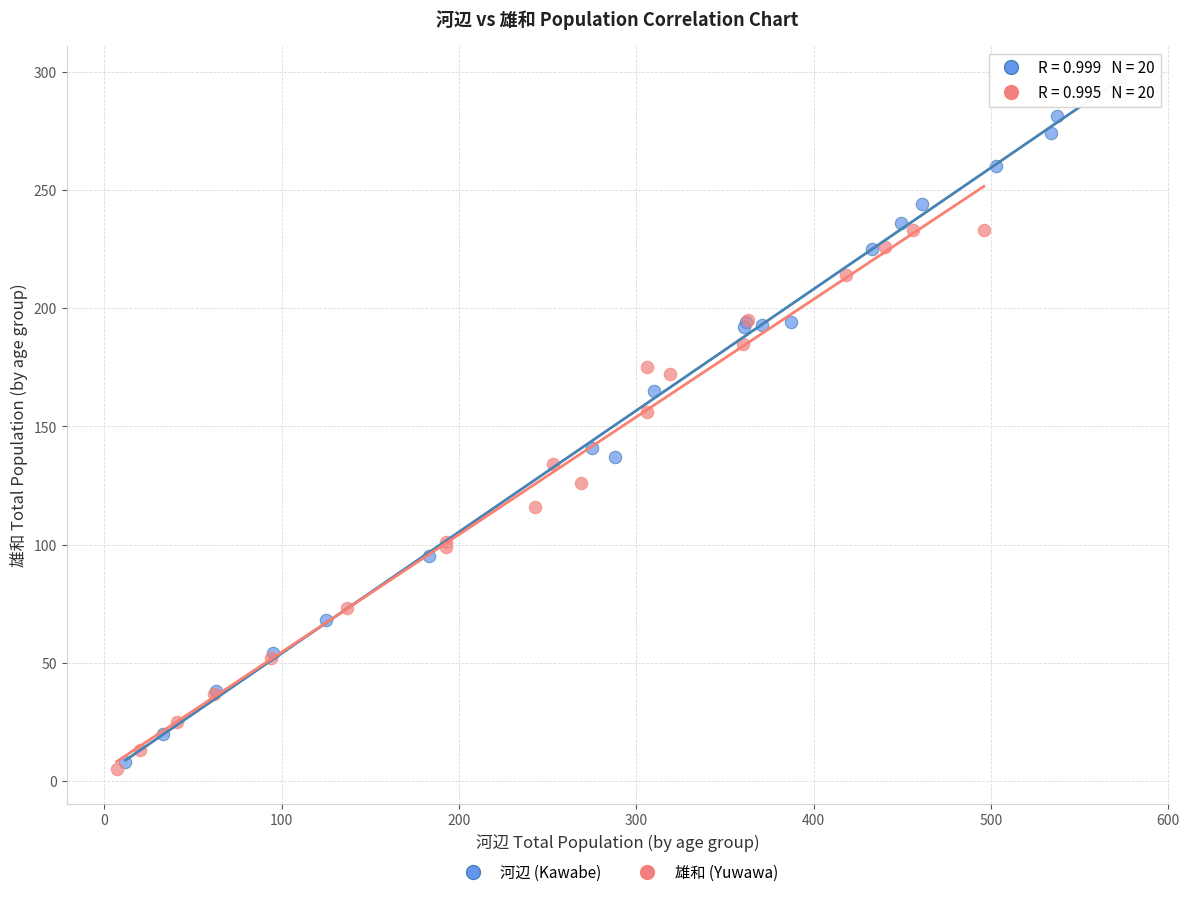

Which series contains the highest Y value?

河辺 (Kawabe)